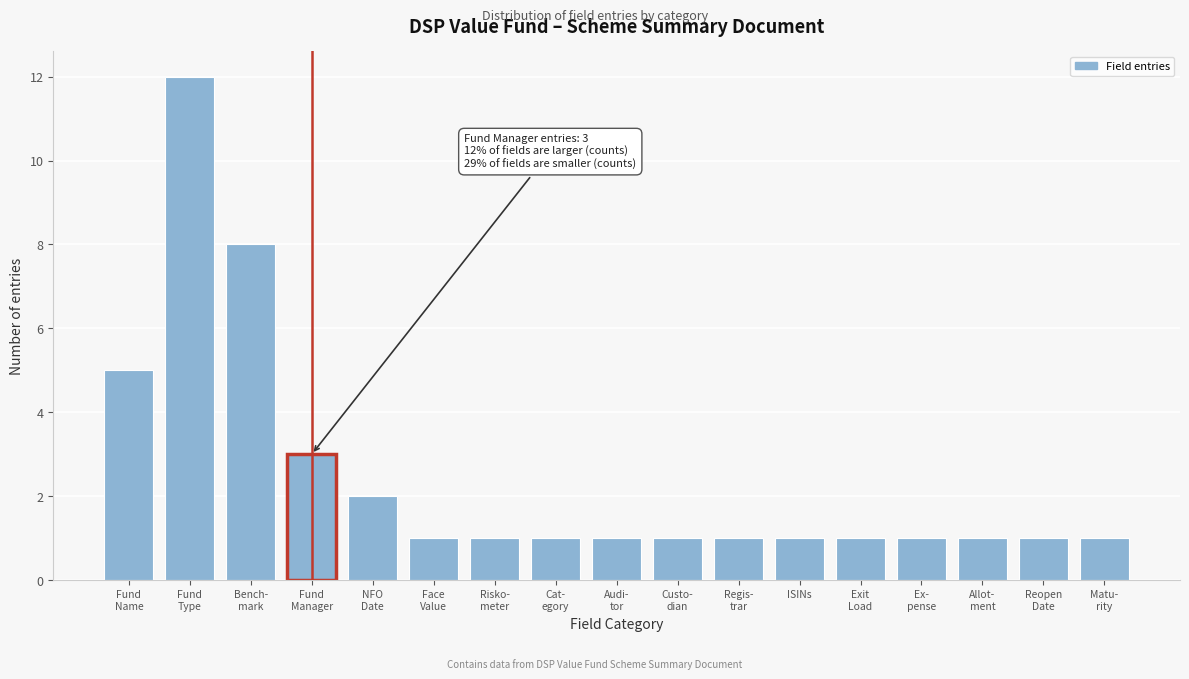

Reading left to right, list all the values displayed in this chart.

5	12	8	3	2	1	1	1	1	1	1	1	1	1	1	1	1